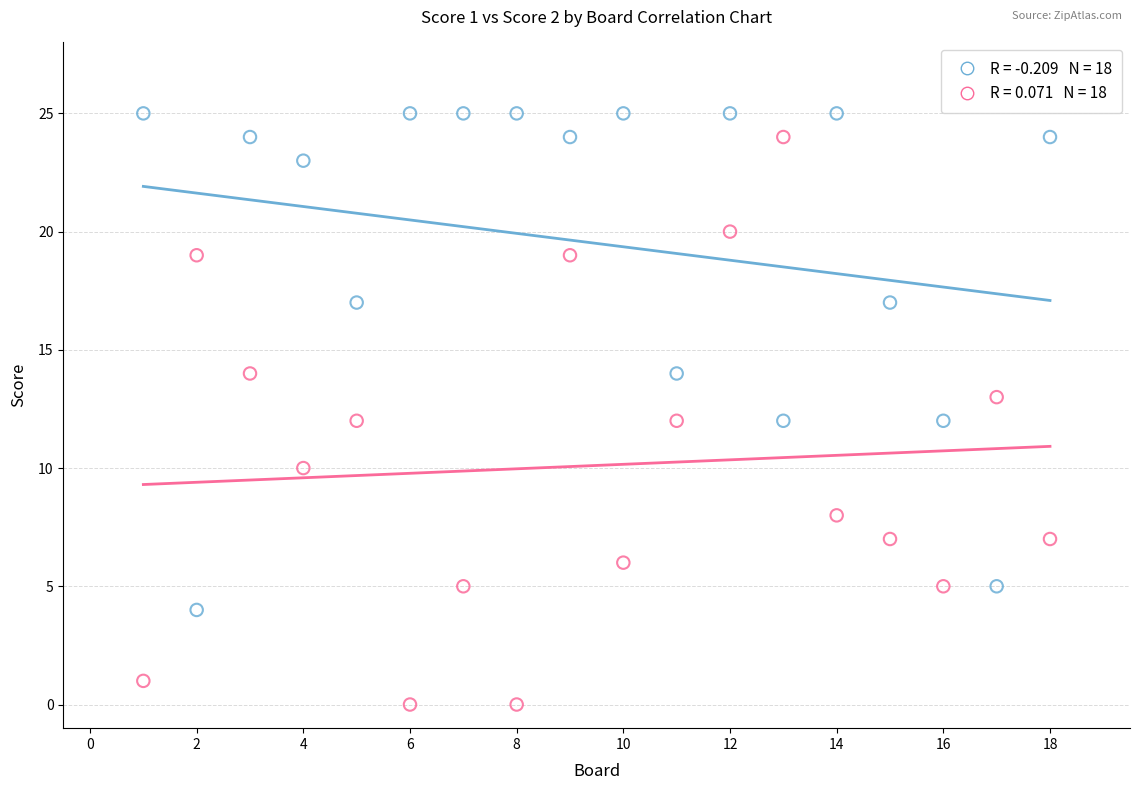

Across all data points, what is the range of X values (max minus min)?

17